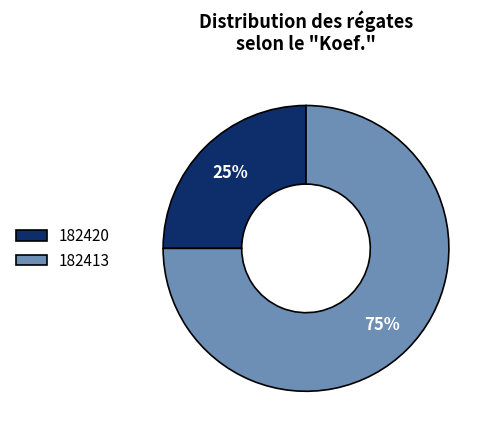

Do 182420 and 182413 together represent more than half of the pie?

Yes